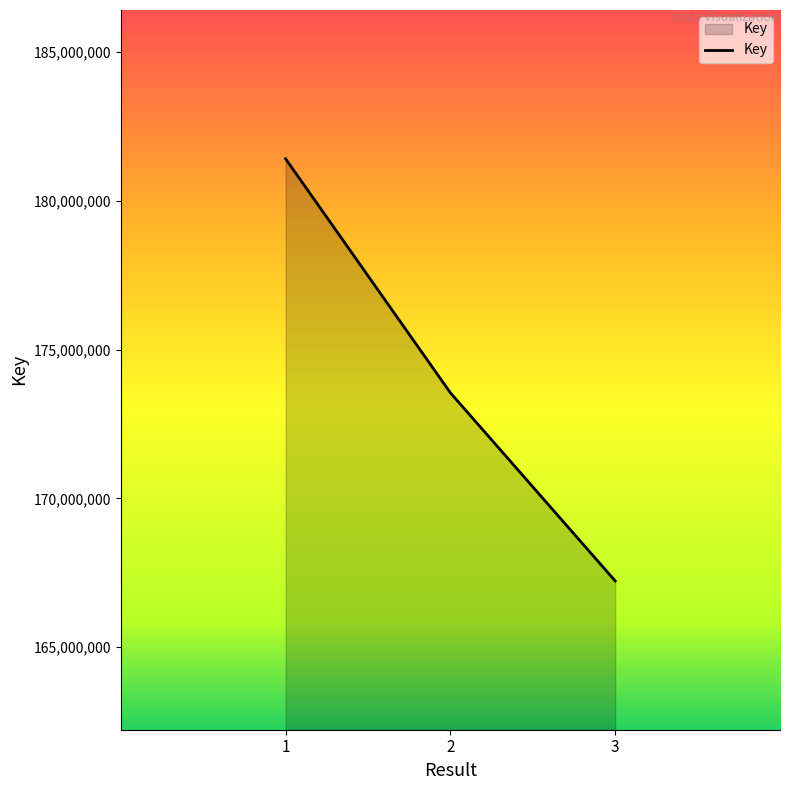

What is the change in value from 1 to 2?

-7864855